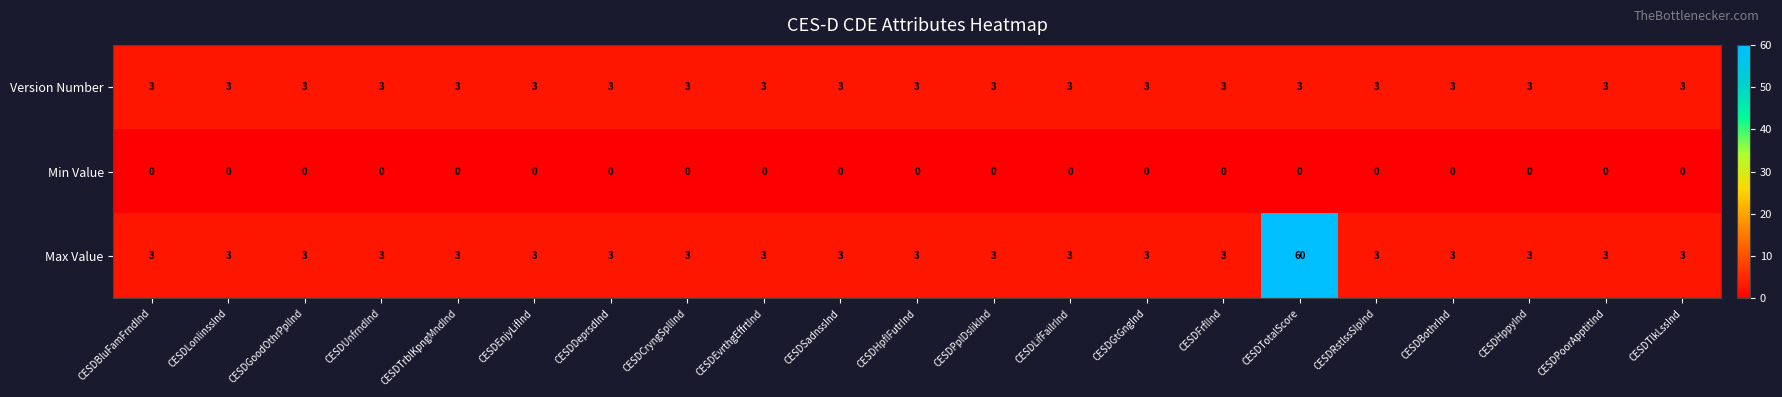

What is the highest value of the Version Number series?

3